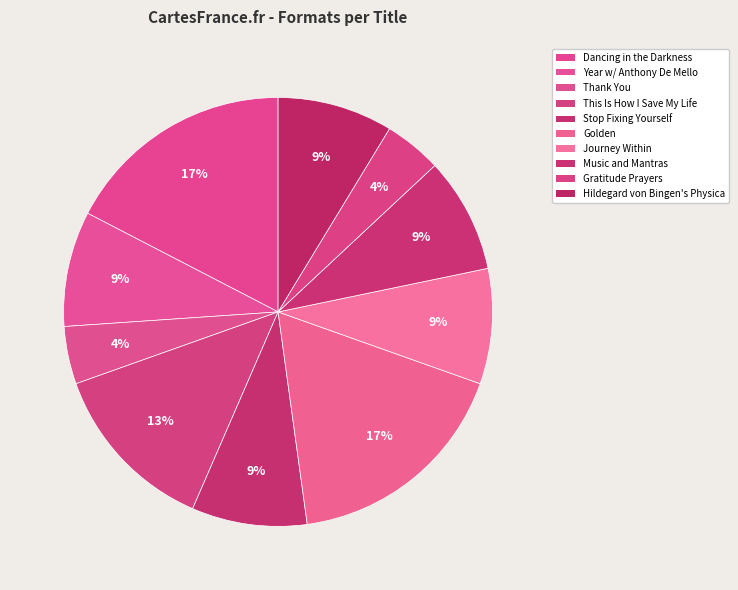

How many segments does this pie chart have?

10